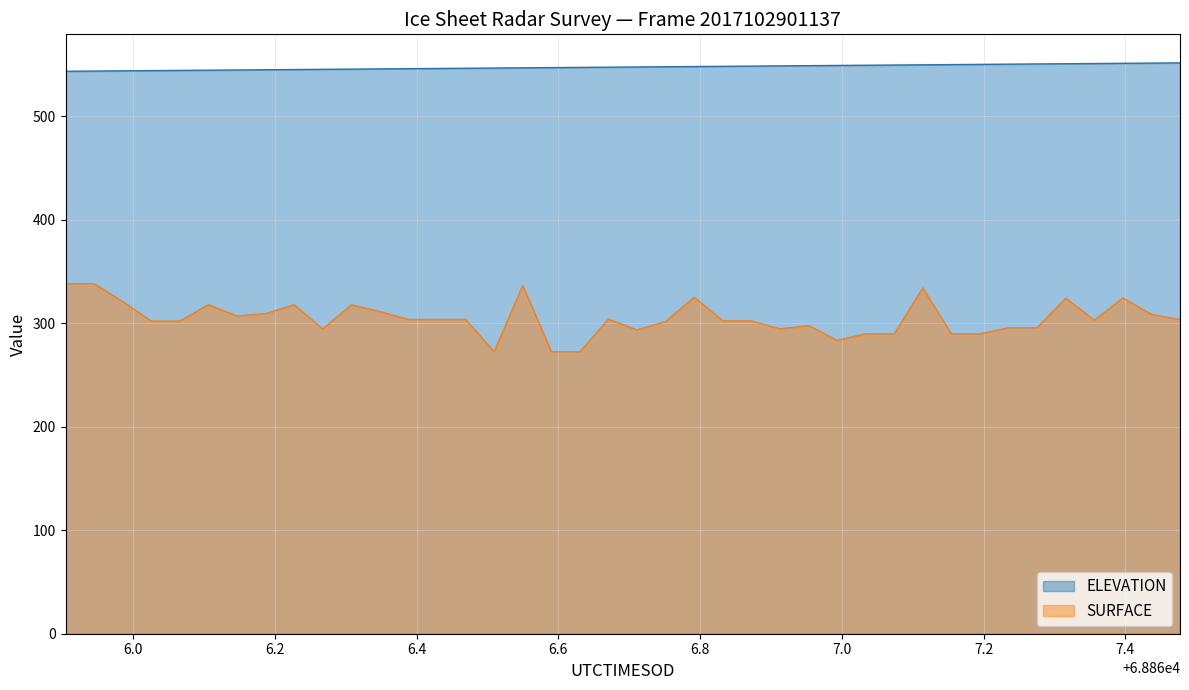

What are all the series names shown in the legend?

ELEVATION, SURFACE